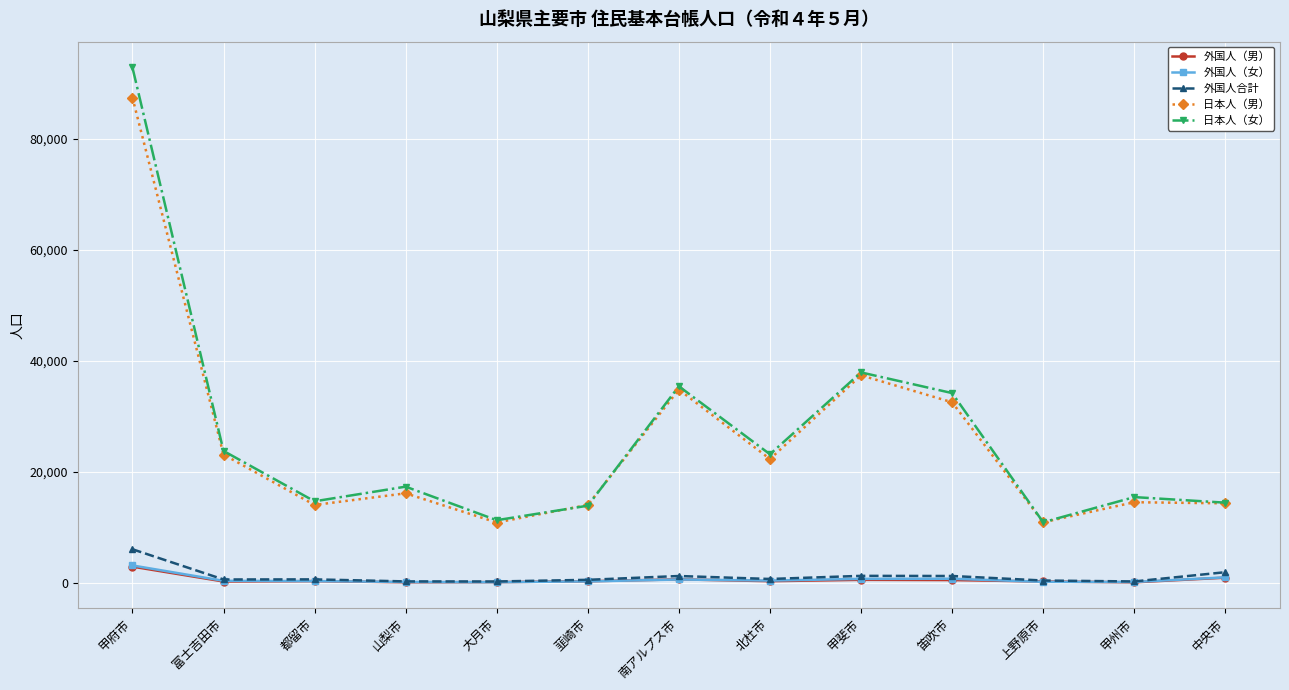

True or false: 外国人（男） and 日本人（女） intersect in this chart.

False